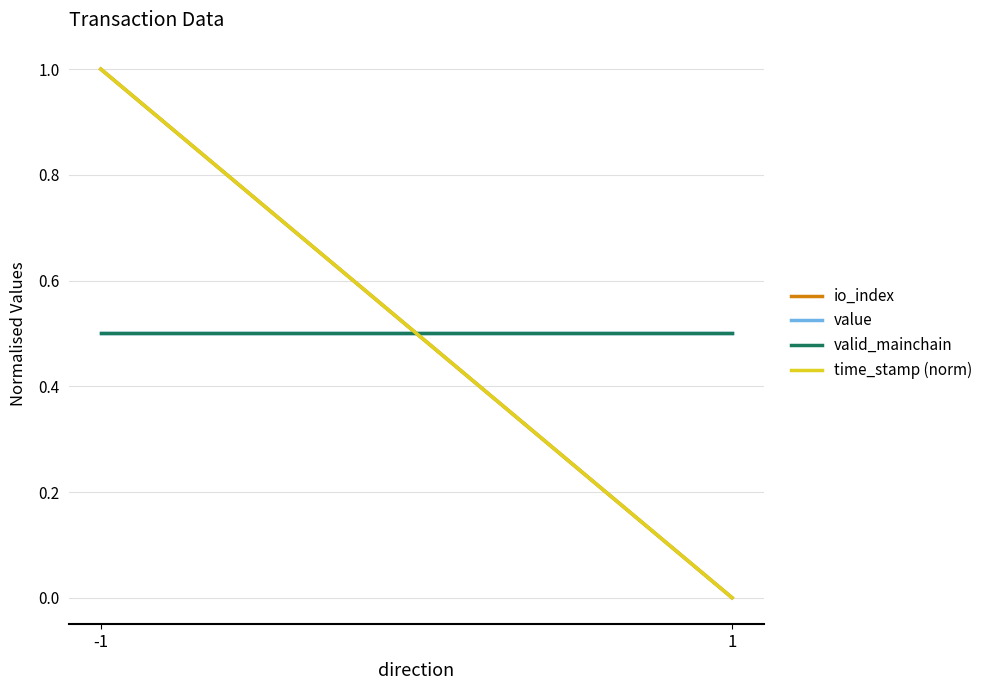

Reading left to right, list all the values displayed in this chart.

io_index: -1=1.0	1=0.0
value: -1=0.5	1=0.5
valid_mainchain: -1=0.5	1=0.5
time_stamp (norm): -1=1.0	1=0.0